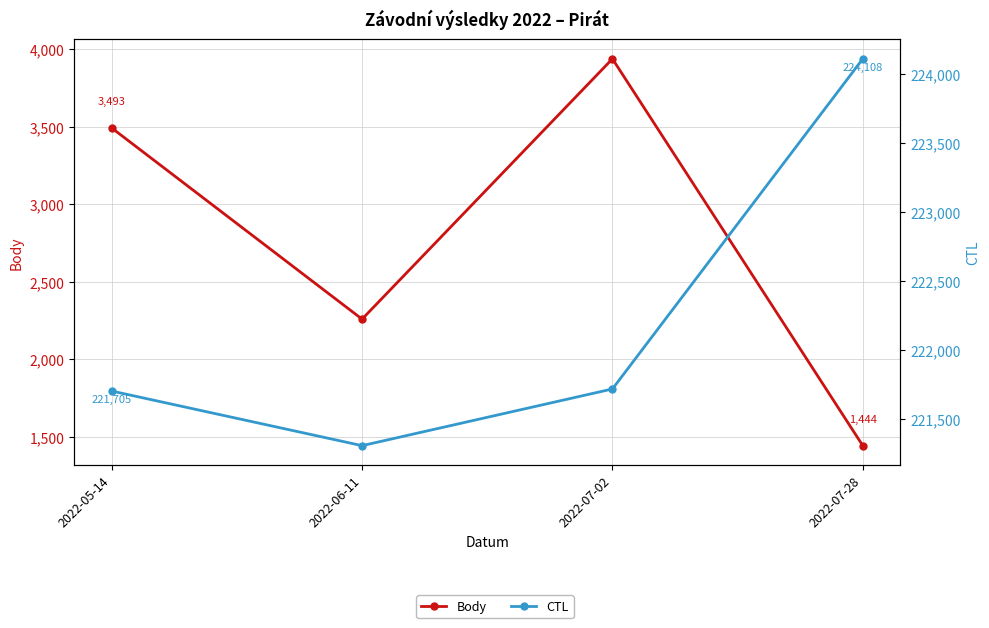

Which label corresponds to the smallest value in the chart?

2022-07-28